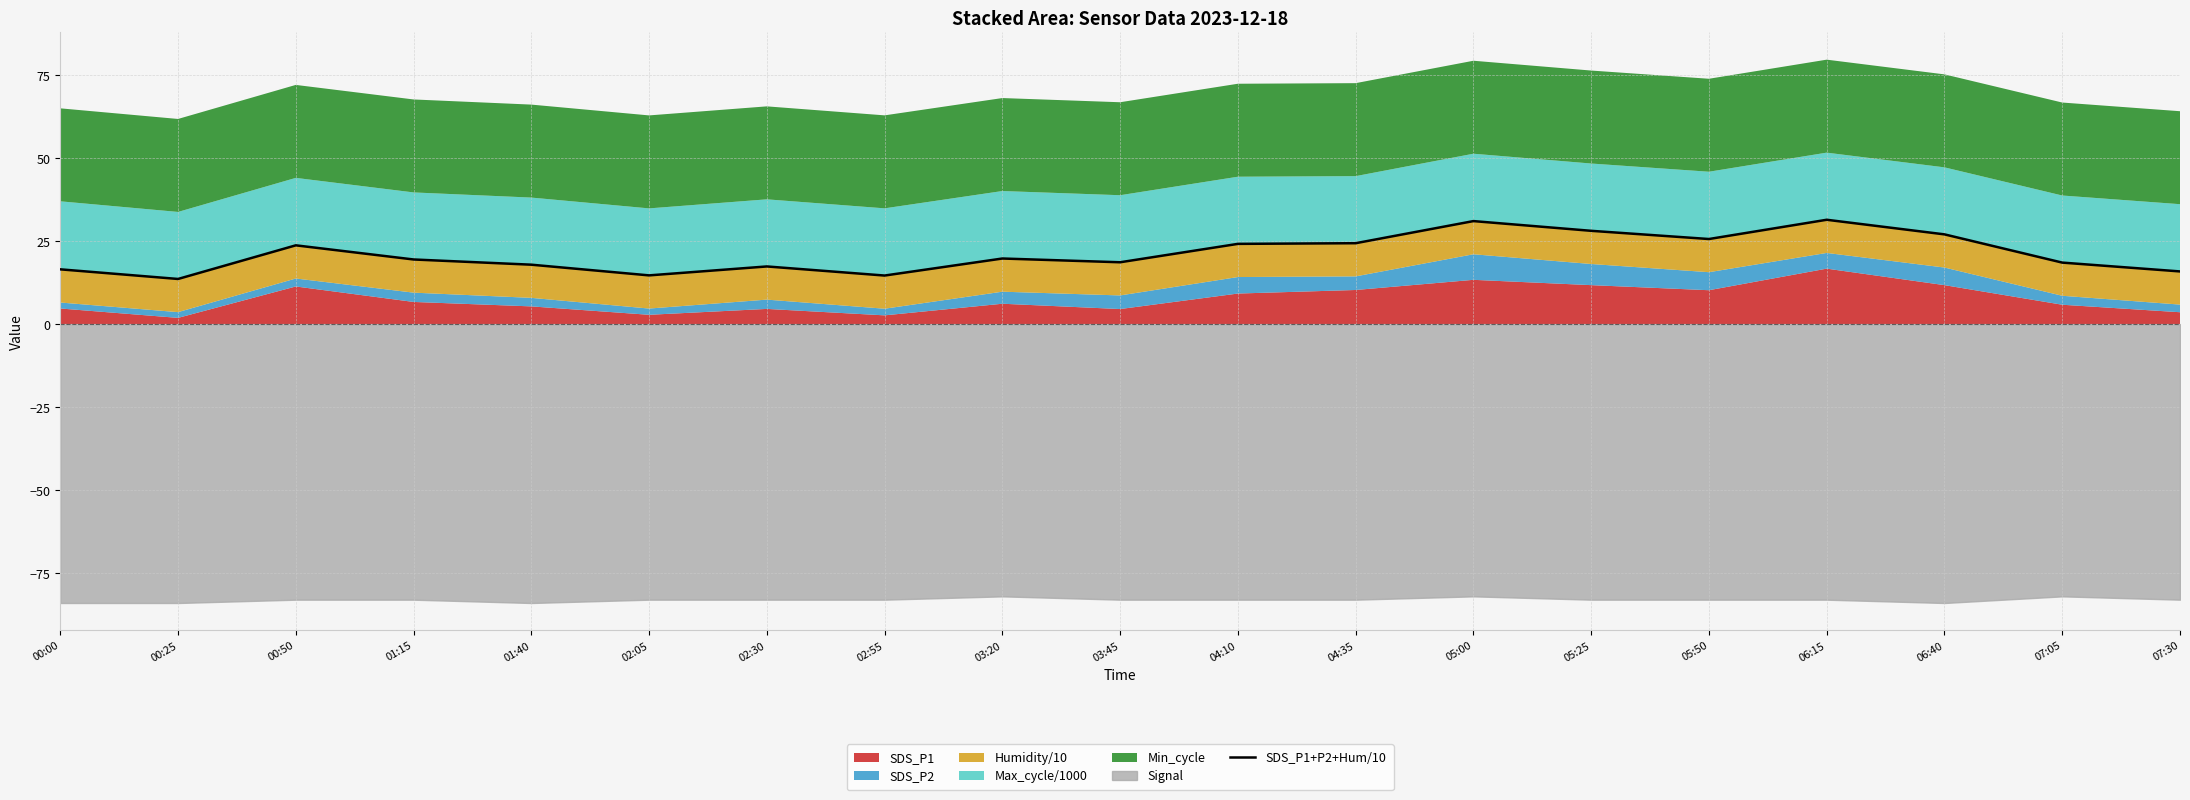

Where is the data nearest to the value 22?

00:50